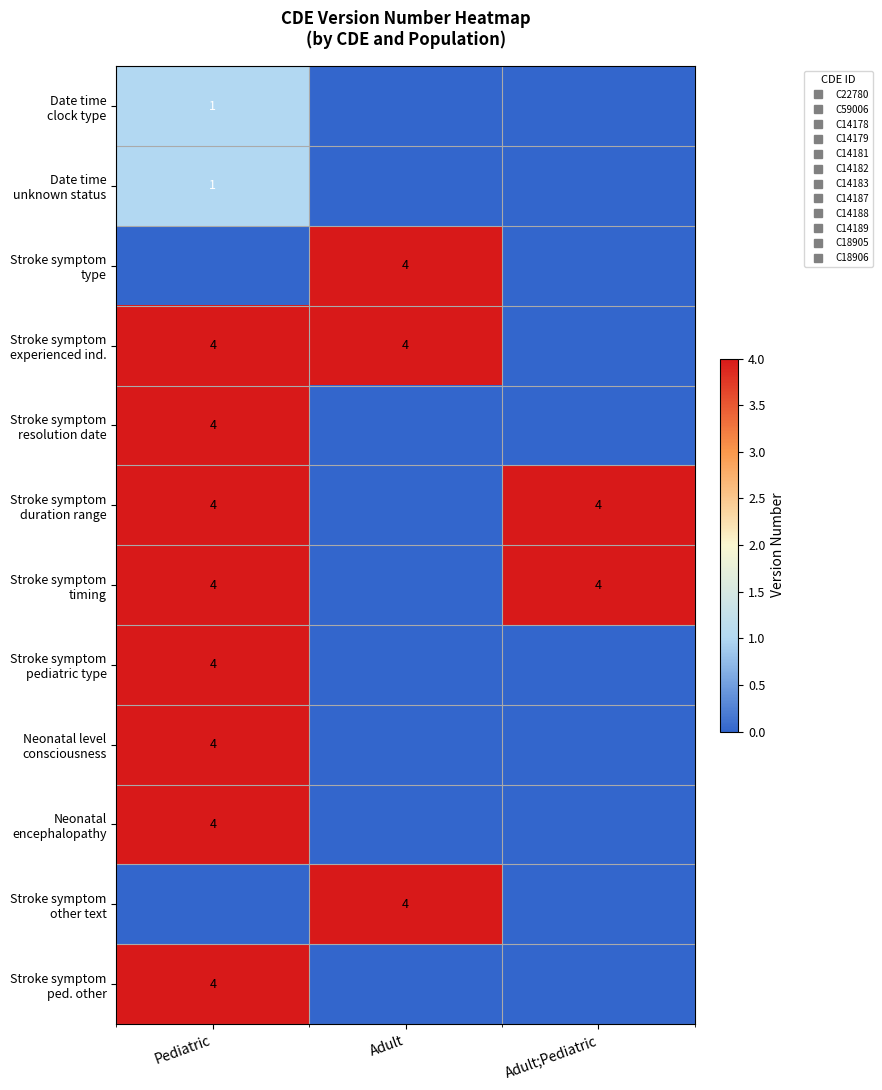

Where is Stroke symptom pediatric type nearest to the value 2?

Pediatric